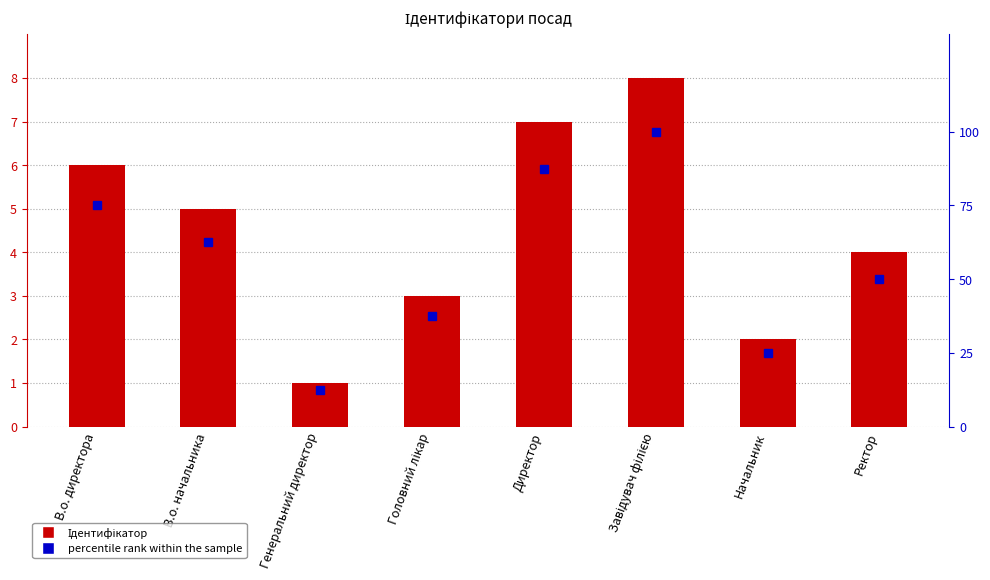

Where is percentile rank within the sample nearest to the value 56?

Ректор